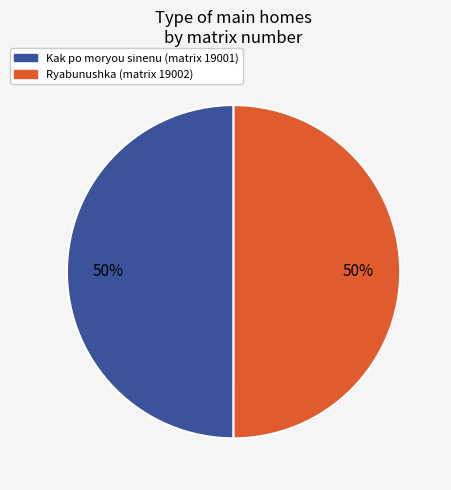

What is the ratio of the value at Kak po moryou sinenu (matrix 19001) to the value at Ryabunushka (matrix 19002)?

1.0